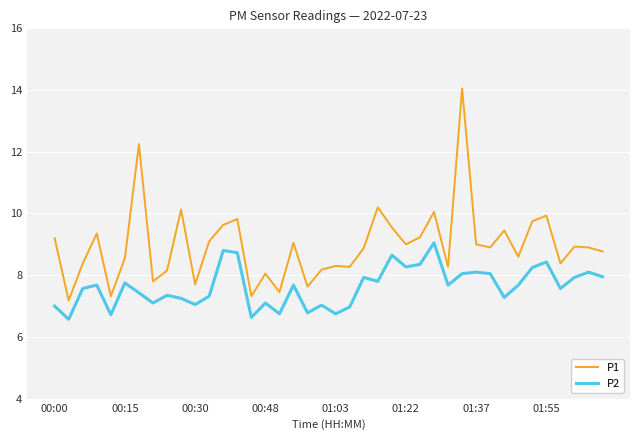

What is the maximum value for P2?

9.1